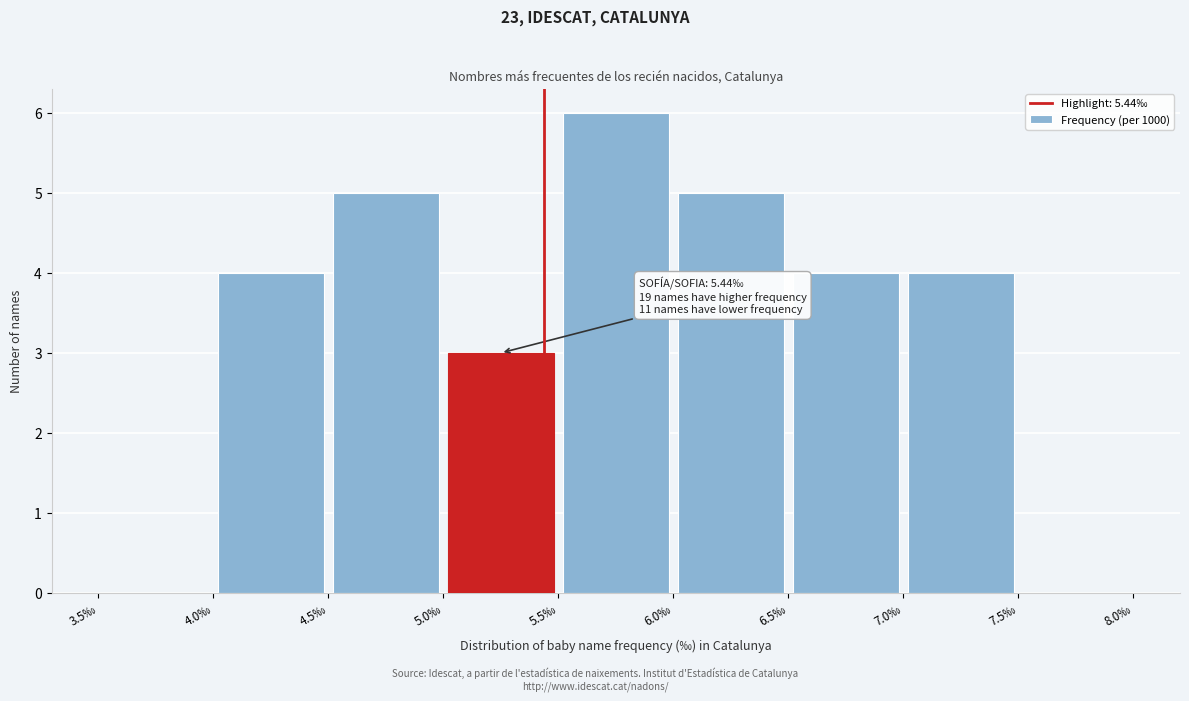

Over which range of the x-axis is the bar tallest?

5.5 to 6.0